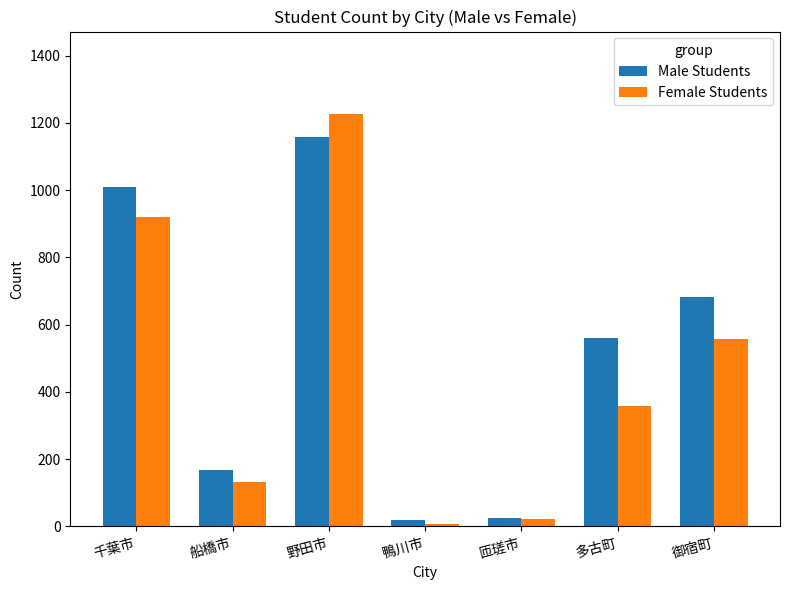

What is the lowest value of the Male Students series?

18